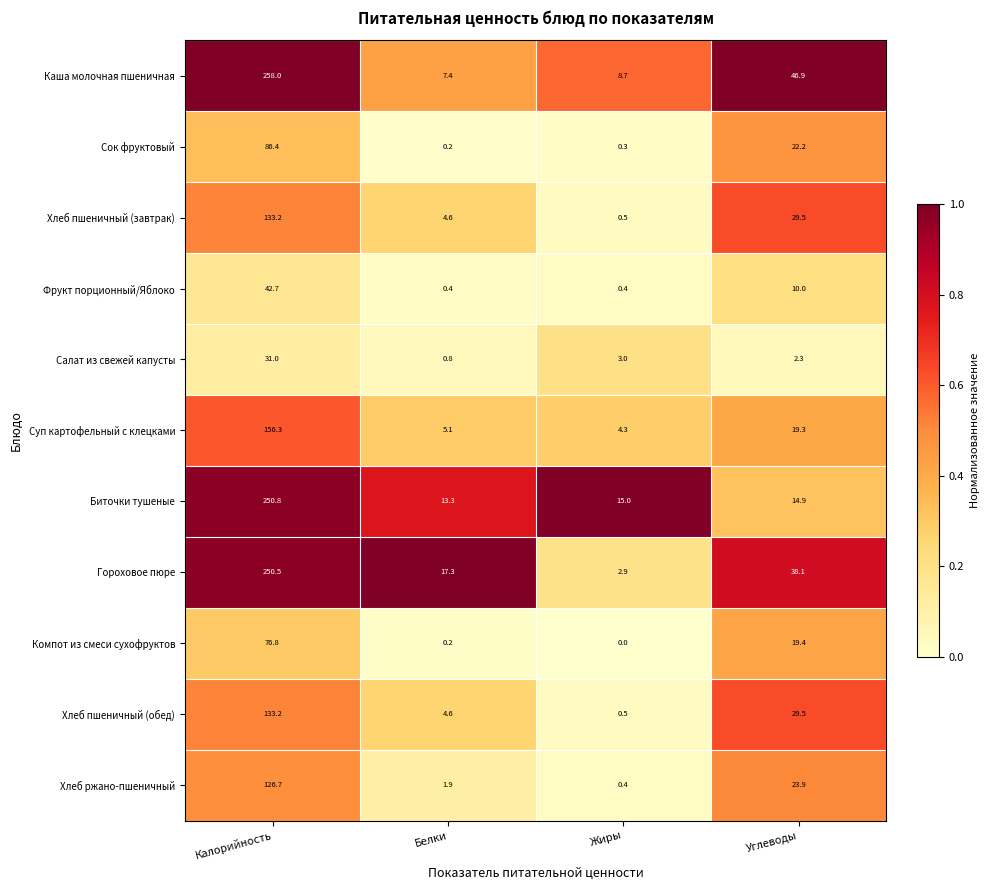

The value of Фрукт порционный/Яблоко at Калорийность is 42.7. True or false?

True